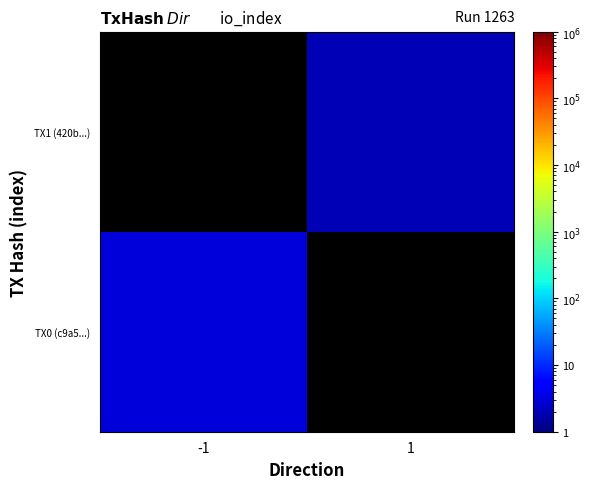

How many categories are shown in the chart?

2